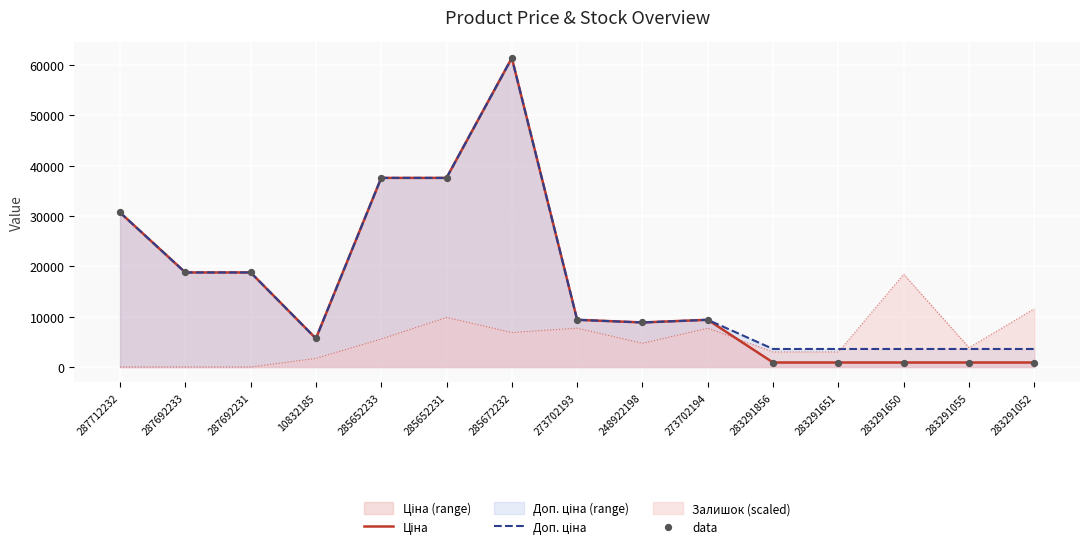

Which series reaches the minimum Y coordinate?

Ціна